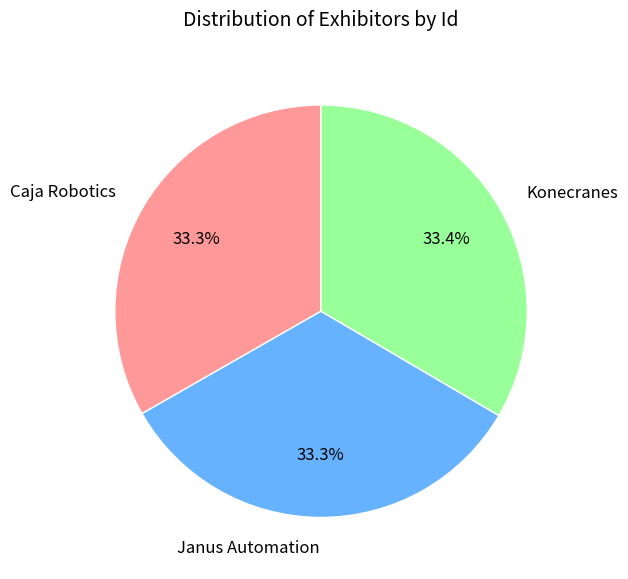

Does Janus Automation account for over 50% of the chart?

No